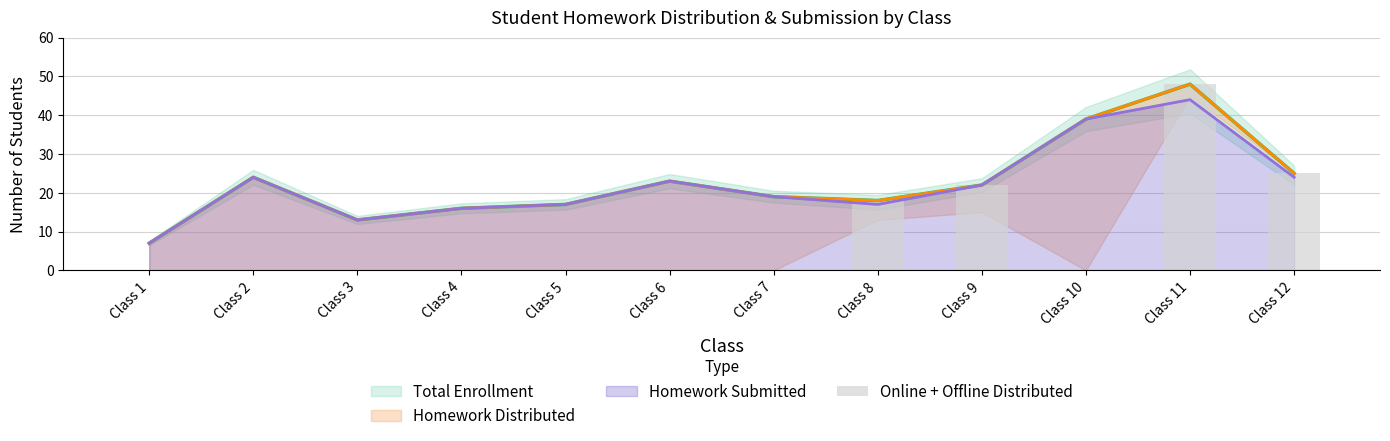

The chart shows a value of 31 at Class 4. True or false?

False